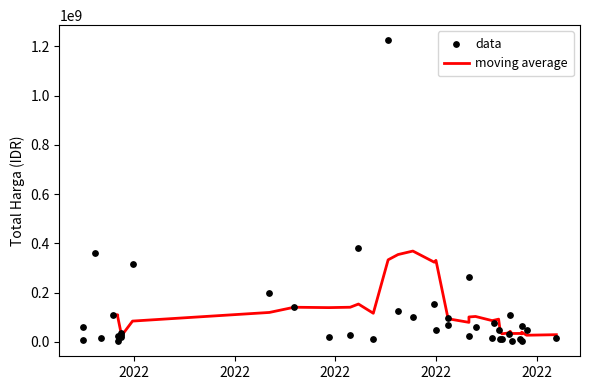

Between 2022-11-25 and 2022-03-24, which is larger?

2022-11-25